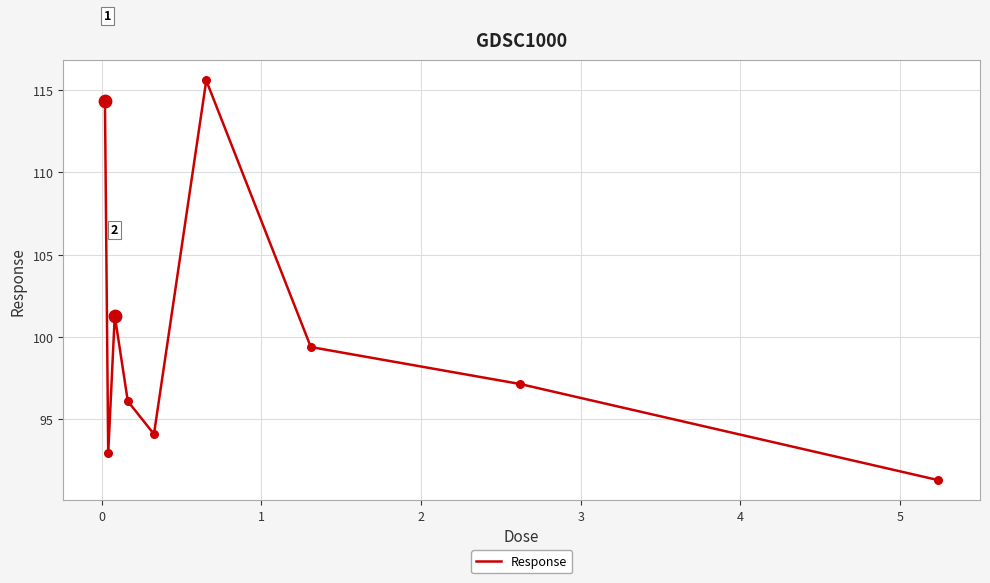

What is the minimum value shown in the chart?

91.3